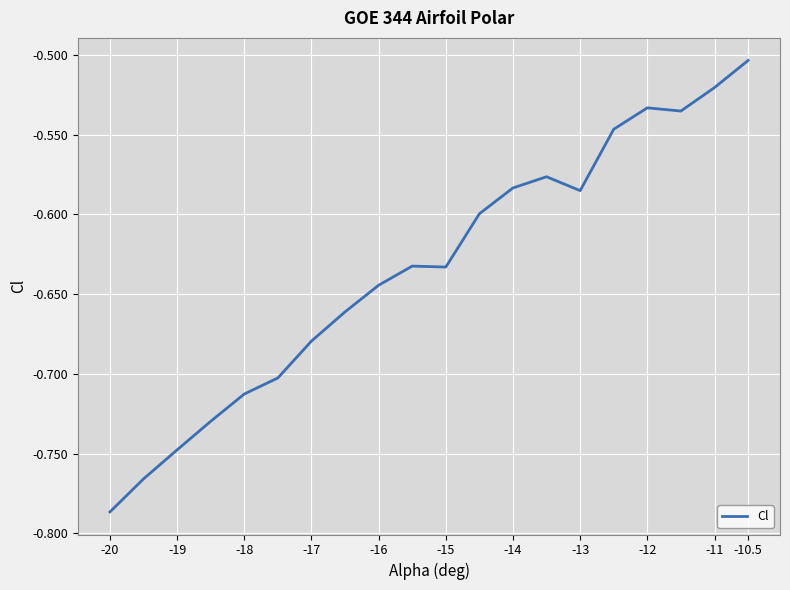

What is the difference between the maximum and minimum values?

0.3